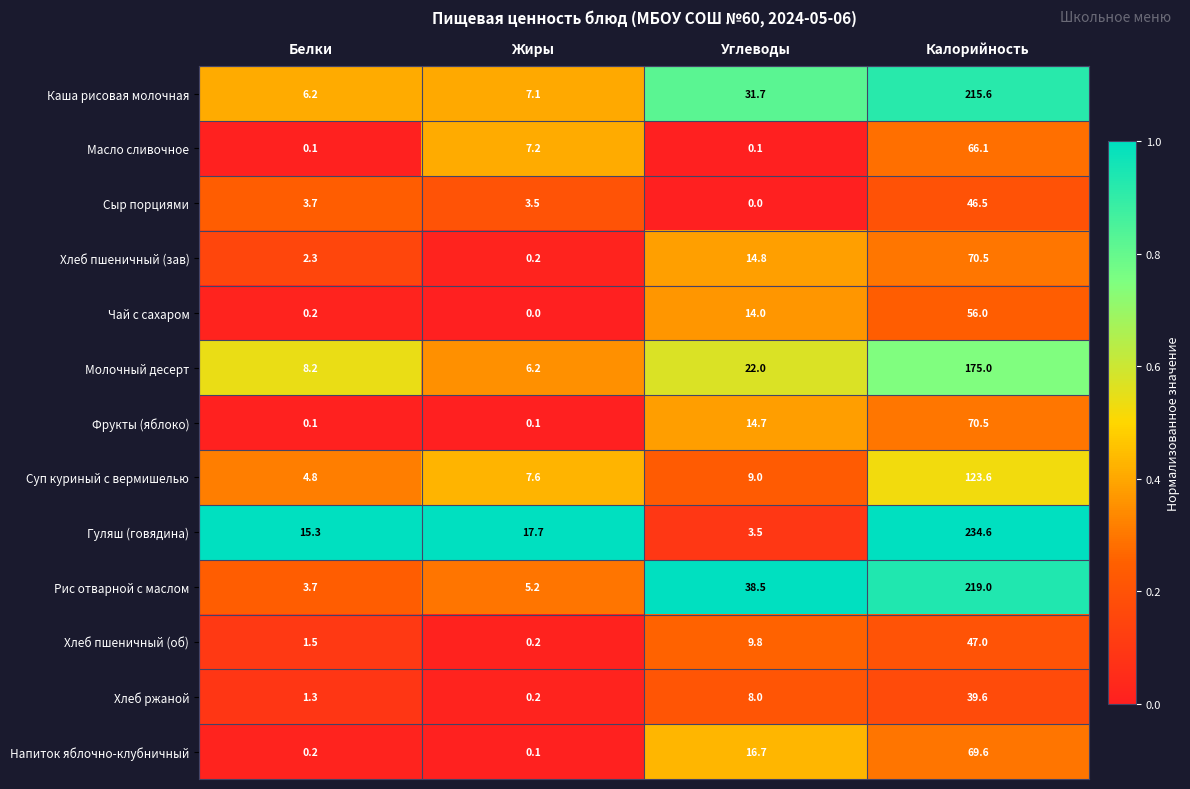

List the labels in order of Сыр порциями value, smallest first.

Углеводы, Жиры, Белки, Калорийность